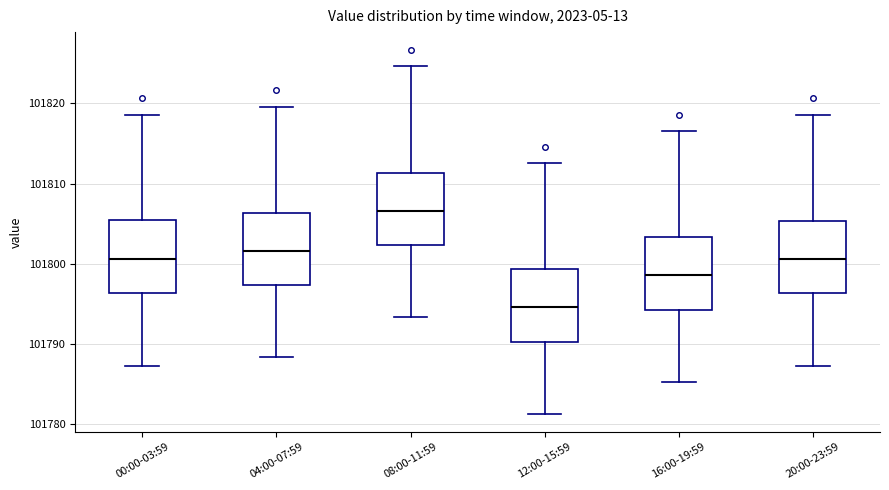

Where does the median line of the box for 04:00-07:59 sit on the y-axis? The values are not printed on the chart, so give them approximately, as read against the axis.

101802